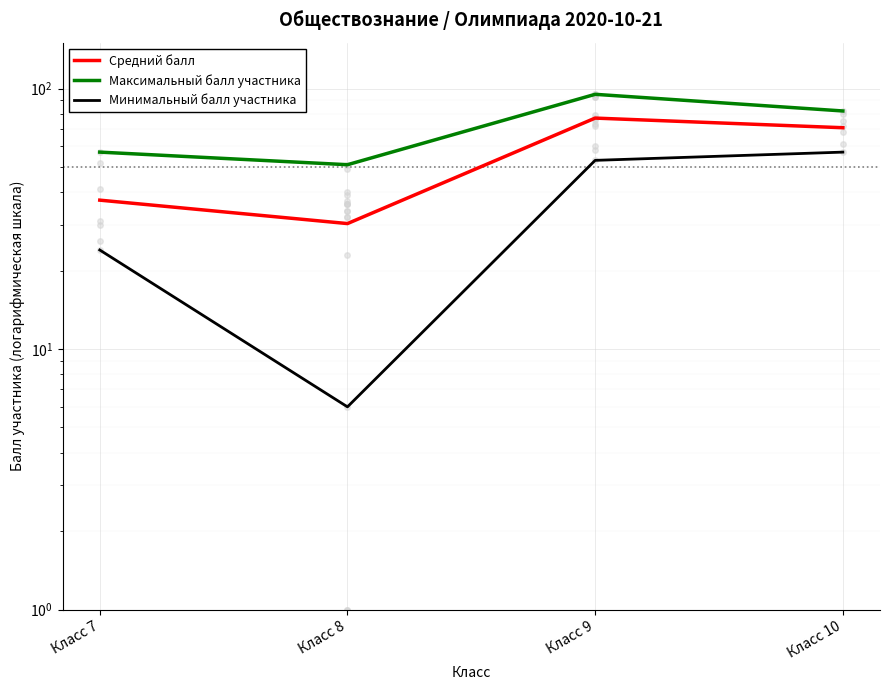

Between Класс 7 and Класс 10, which series saw the biggest shift?

Средний балл